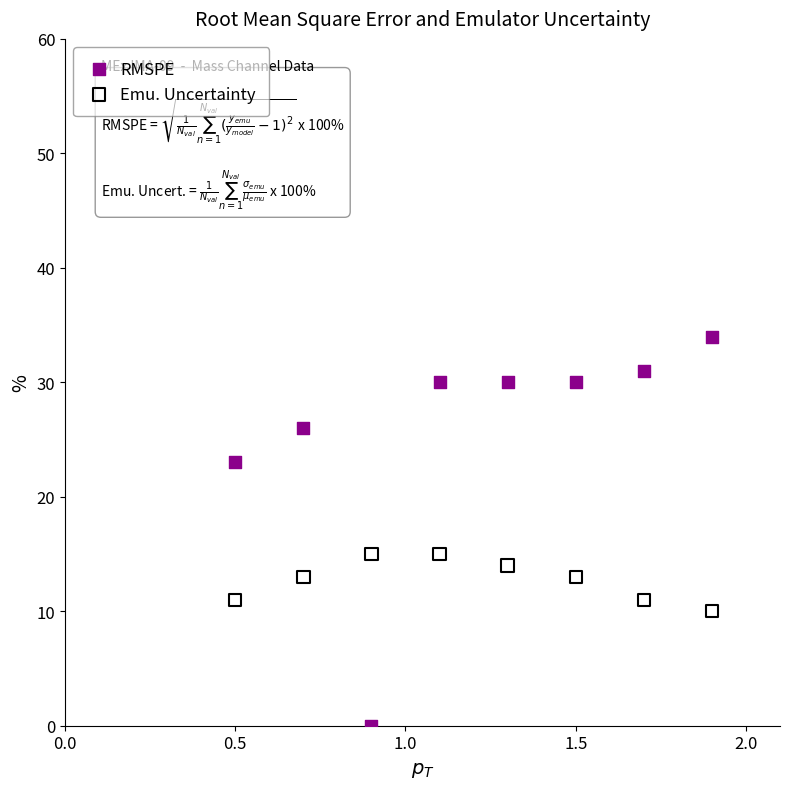

Which series has the widest spread of Y values?

RMSPE